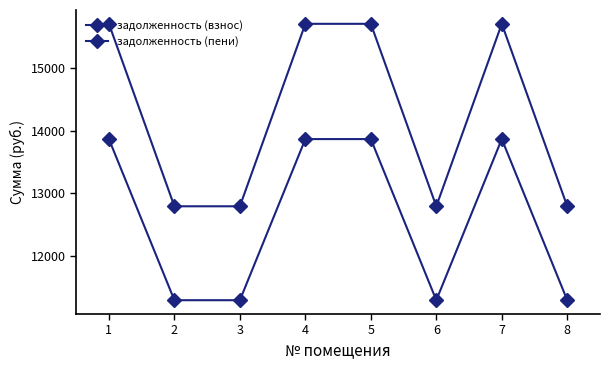

How many data points in задолженность (пени) are above 15704?

4